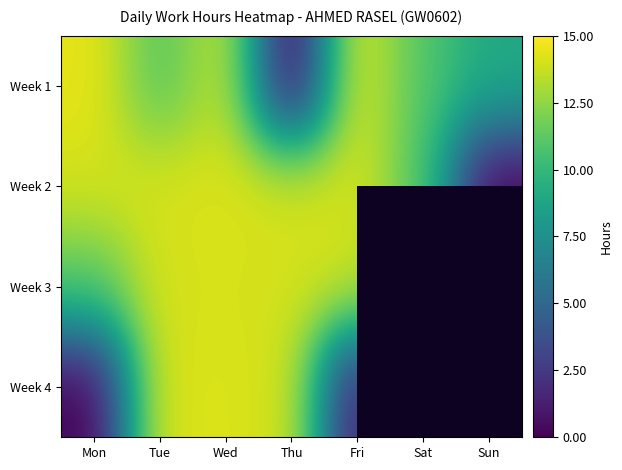

Is the value of Week 1 at Sun greater than the value of Week 3 at Sat?

No